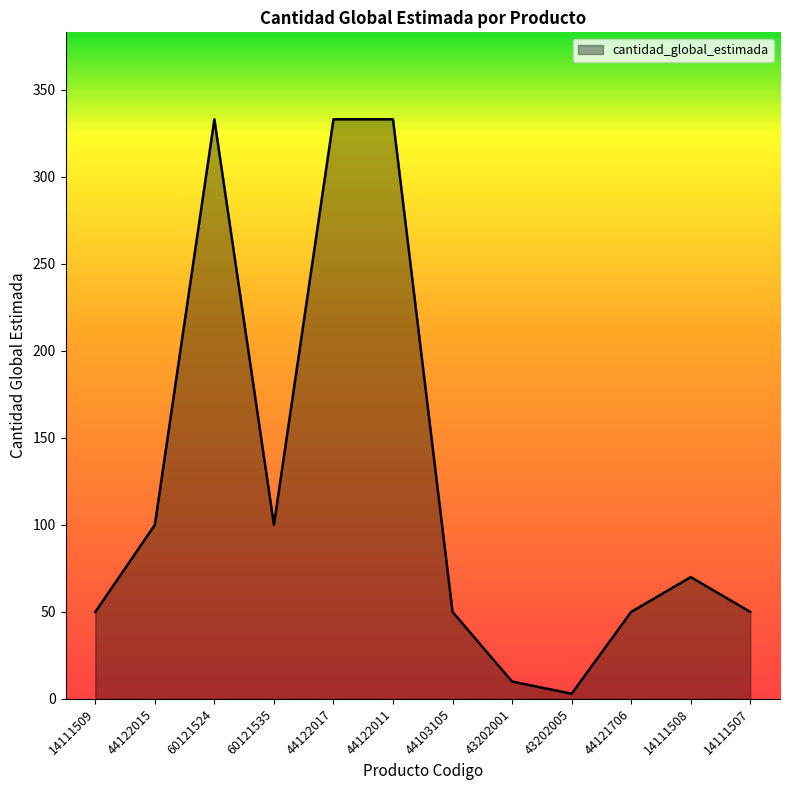

Which label corresponds to the smallest value in the chart?

43202005